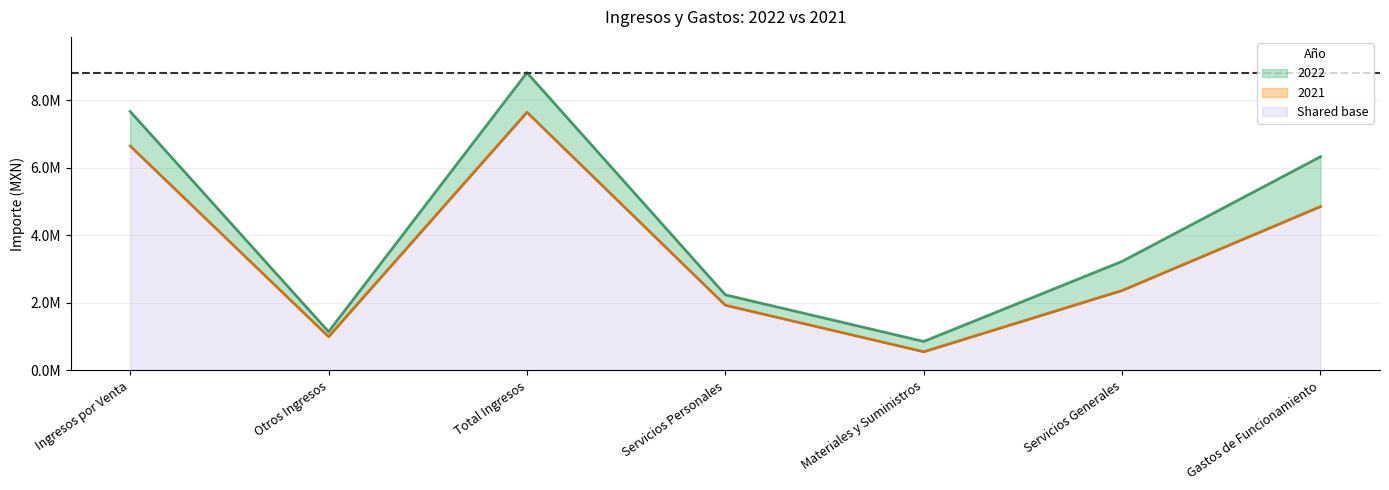

True or false: 2021 and 2022 intersect in this chart.

False